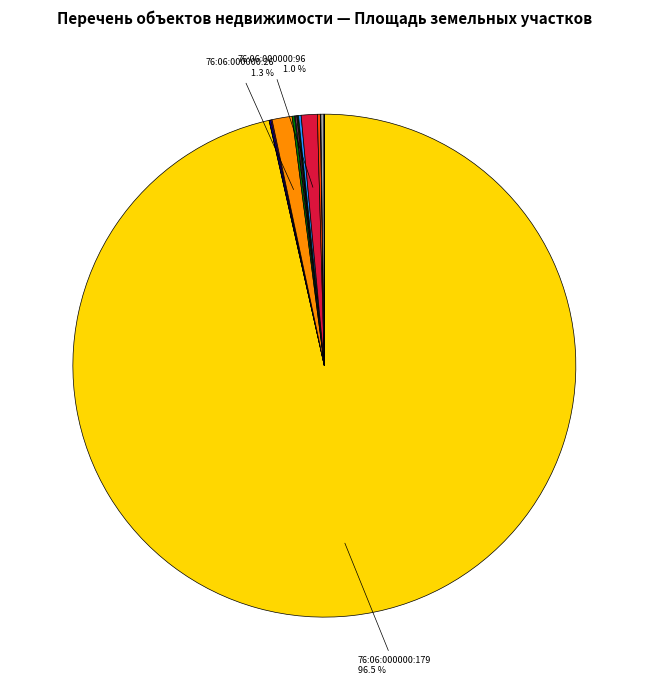

Is there any slice that represents more than half of the pie?

Yes